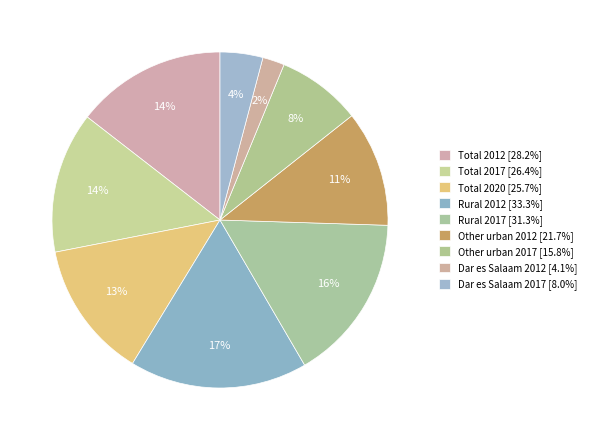

What is the largest slice in the pie chart?

Rural 2012